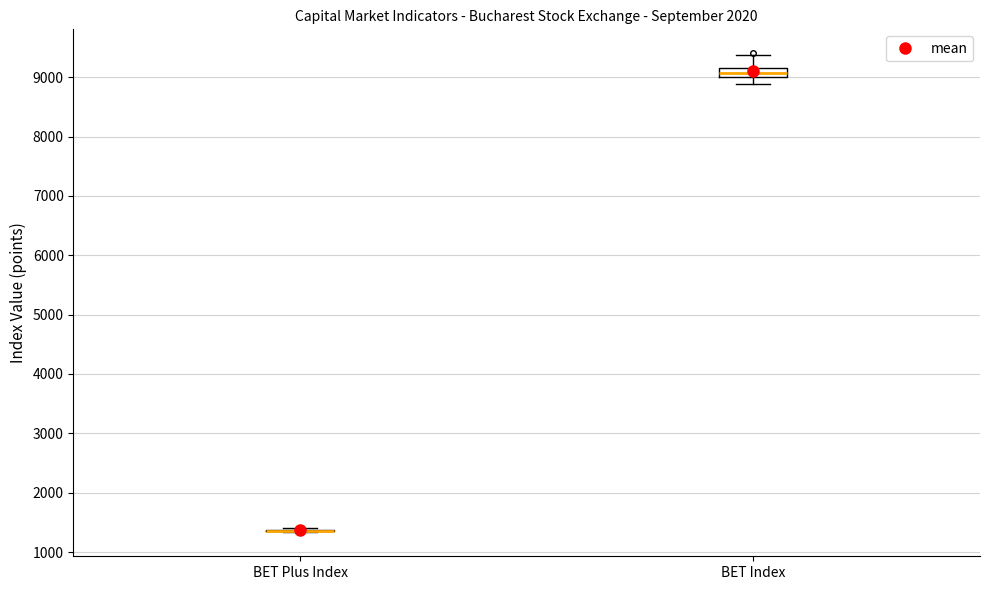

Which box is the tallest, from its lower edge to its upper edge?

BET Index